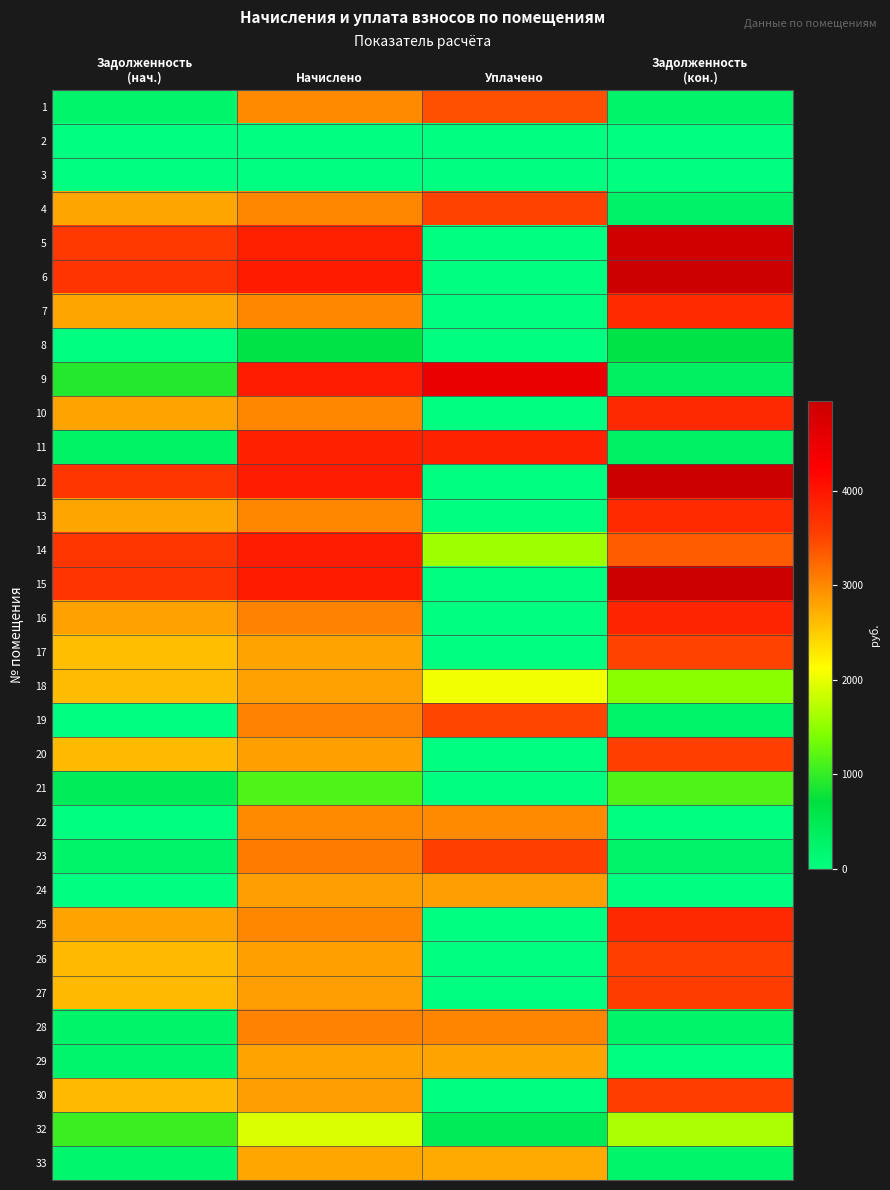

Reading right to left, list all the values displayed in this chart.

1: Задолженность
(кон.)=244.3	Уплачено=3420.6	Начислено=2980.3	Задолженность
(нач.)=228.2
2: Задолженность
(кон.)=0.0	Уплачено=0.0	Начислено=0.0	Задолженность
(нач.)=0.0
3: Задолженность
(кон.)=0.0	Уплачено=0.0	Начислено=0.0	Задолженность
(нач.)=0.0
4: Задолженность
(кон.)=266.8	Уплачено=3510.9	Начислено=3006.2	Задолженность
(нач.)=2790.0
5: Задолженность
(кон.)=4874.5	Уплачено=0.0	Начислено=3879.0	Задолженность
(нач.)=3599.9
6: Задолженность
(кон.)=4947.6	Уплачено=0.0	Начислено=3937.2	Задолженность
(нач.)=3654.0
7: Задолженность
(кон.)=3777.8	Уплачено=0.0	Начислено=3006.2	Задолженность
(нач.)=2790.0
8: Задолженность
(кон.)=623.3	Уплачено=0.0	Начислено=623.3	Задолженность
(нач.)=0.0
9: Задолженность
(кон.)=330.2	Уплачено=4520.1	Начислено=3930.7	Задолженность
(нач.)=904.0
10: Задолженность
(кон.)=3785.9	Уплачено=0.0	Начислено=3012.7	Задолженность
(нач.)=2795.9
11: Задолженность
(кон.)=318.0	Уплачено=3858.0	Начислено=3879.0	Задолженность
(нач.)=297.0
12: Задолженность
(кон.)=4931.4	Уплачено=0.0	Начислено=3924.2	Задолженность
(нач.)=3642.0
13: Задолженность
(кон.)=3777.8	Уплачено=0.0	Начислено=3006.2	Задолженность
(нач.)=2790.0
14: Задолженность
(кон.)=3318.6	Уплачено=1578.9	Начислено=3917.8	Задолженность
(нач.)=3635.9
15: Задолженность
(кон.)=4947.6	Уплачено=0.0	Начислено=3937.2	Задолженность
(нач.)=3654.0
16: Задолженность
(кон.)=3818.4	Уплачено=0.0	Начислено=3038.6	Задолженность
(нач.)=2819.9
17: Задолженность
(кон.)=3509.7	Уплачено=0.0	Начислено=2792.9	Задолженность
(нач.)=2591.9
18: Задолженность
(кон.)=1469.1	Уплачено=2050.0	Начислено=2818.7	Задолженность
(нач.)=2615.9
19: Задолженность
(кон.)=247.8	Уплачено=3488.7	Начислено=3038.6	Задолженность
(нач.)=1.1
20: Задолженность
(кон.)=3550.3	Уплачено=0.0	Начислено=2825.2	Задолженность
(нач.)=2622.0
21: Задолженность
(кон.)=1158.0	Уплачено=0.0	Начислено=1158.0	Задолженность
(нач.)=432.6
22: Задолженность
(кон.)=0.0	Уплачено=2980.3	Начислено=2980.3	Задолженность
(нач.)=1.0
23: Задолженность
(кон.)=253.3	Уплачено=3546.8	Начислено=3090.3	Задолженность
(нач.)=236.2
24: Задолженность
(кон.)=0.0	Уплачено=2831.7	Начислено=2831.7	Задолженность
(нач.)=1.0
25: Задолженность
(кон.)=3785.9	Уплачено=0.0	Начислено=3012.7	Задолженность
(нач.)=2795.9
26: Задолженность
(кон.)=3550.3	Уплачено=0.0	Начислено=2825.2	Задолженность
(нач.)=2622.0
27: Задолженность
(кон.)=3566.5	Уплачено=0.0	Начислено=2838.1	Задолженность
(нач.)=2634.0
28: Задолженность
(кон.)=249.1	Уплачено=3022.1	Начислено=3038.6	Задолженность
(нач.)=232.7
29: Задолженность
(кон.)=0.0	Уплачено=2792.9	Начислено=2792.9	Задолженность
(нач.)=213.8
30: Задолженность
(кон.)=3558.4	Уплачено=0.0	Начислено=2831.7	Задолженность
(нач.)=2627.9
32: Задолженность
(кон.)=1653.4	Уплачено=441.1	Начислено=1920.1	Задолженность
(нач.)=1037.2
33: Задолженность
(кон.)=226.8	Уплачено=2752.0	Начислено=2767.0	Задолженность
(нач.)=211.9